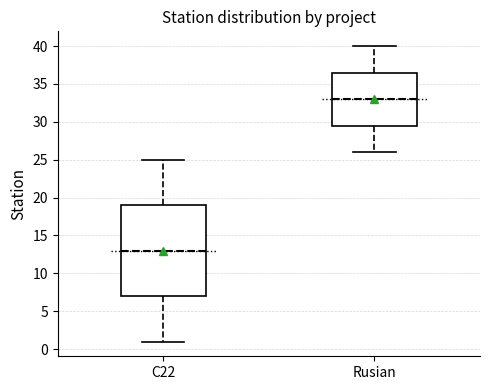

Reading left to right, read every box against the y-axis: the position of its median line, the range the box covers, and the ends of its whiskers. The values are not printed on the chart, so give them approximately, as read against the axis.

C22: median 13.0, box 7.0 to 19.0, whiskers 1.0 to 25.0
Rusian: median 33.0, box 29.5 to 36.5, whiskers 26.0 to 40.0